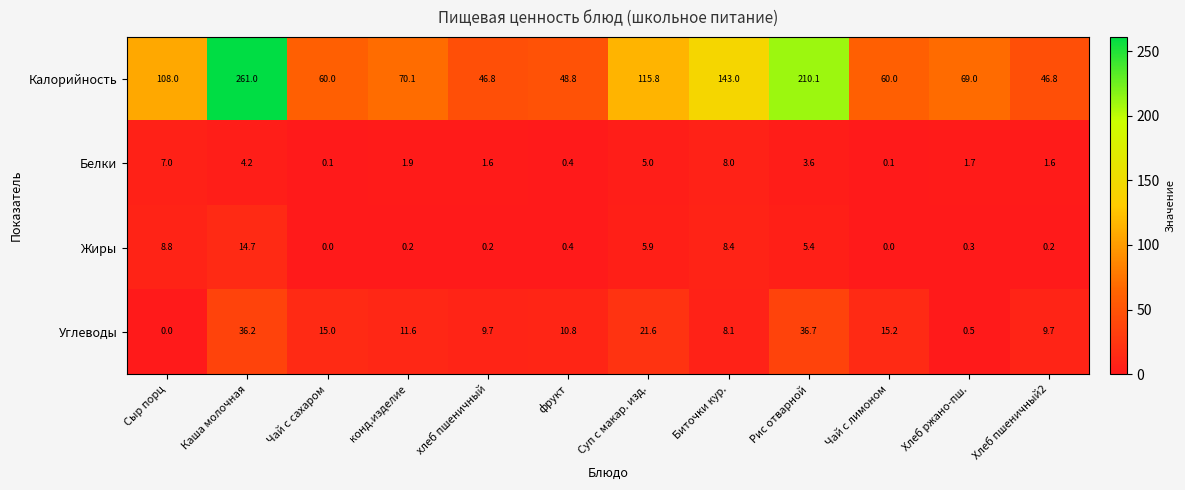

Is it true that Калорийность equals 108.0 at Сыр порц?

True